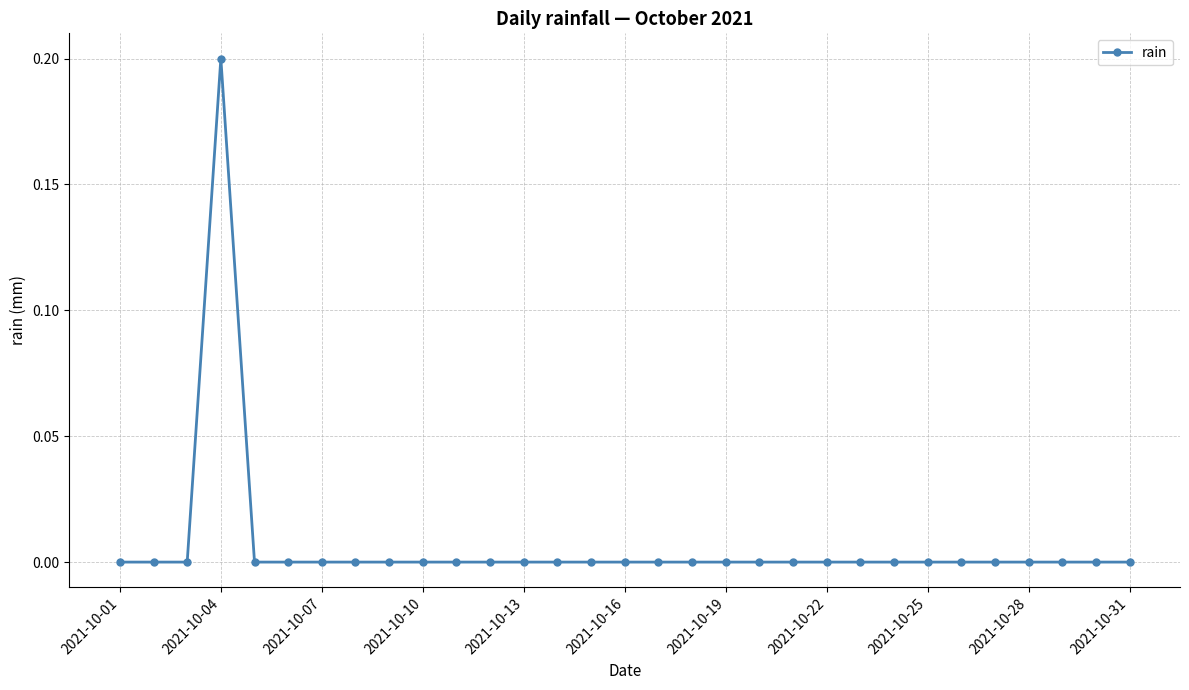

Does the chart display data point markers on the line(s)?

Yes